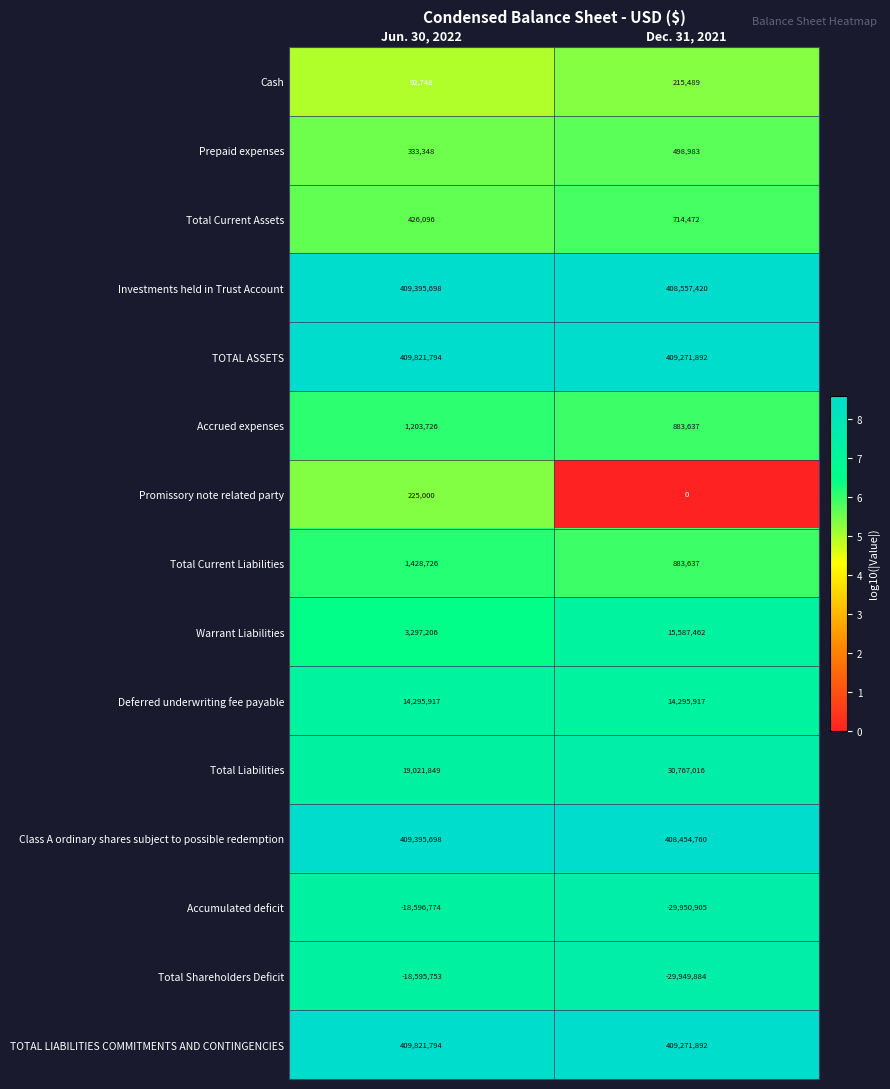

Which category has the lowest value across all series?

Dec. 31, 2021